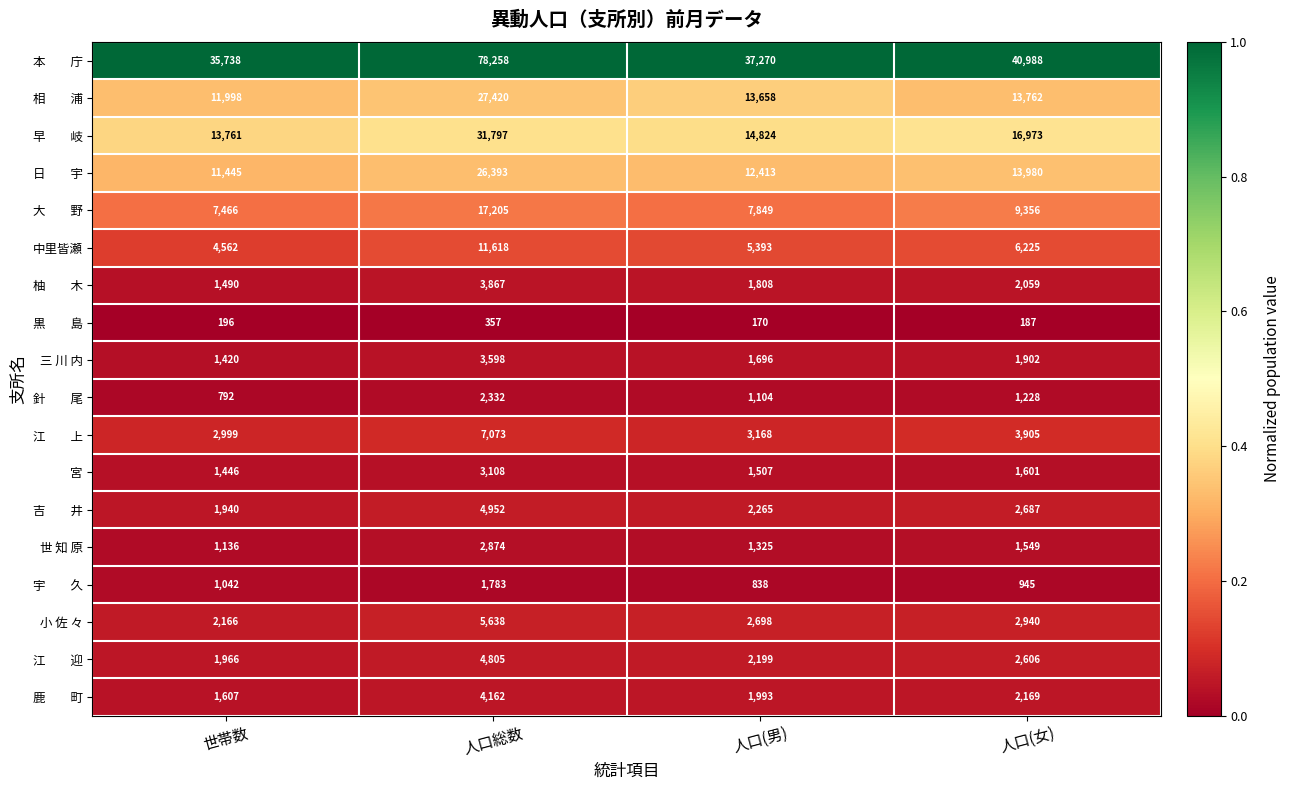

Is the value of 宮 at 人口(女) greater than the value of 三 川 内 at 世帯数?

Yes